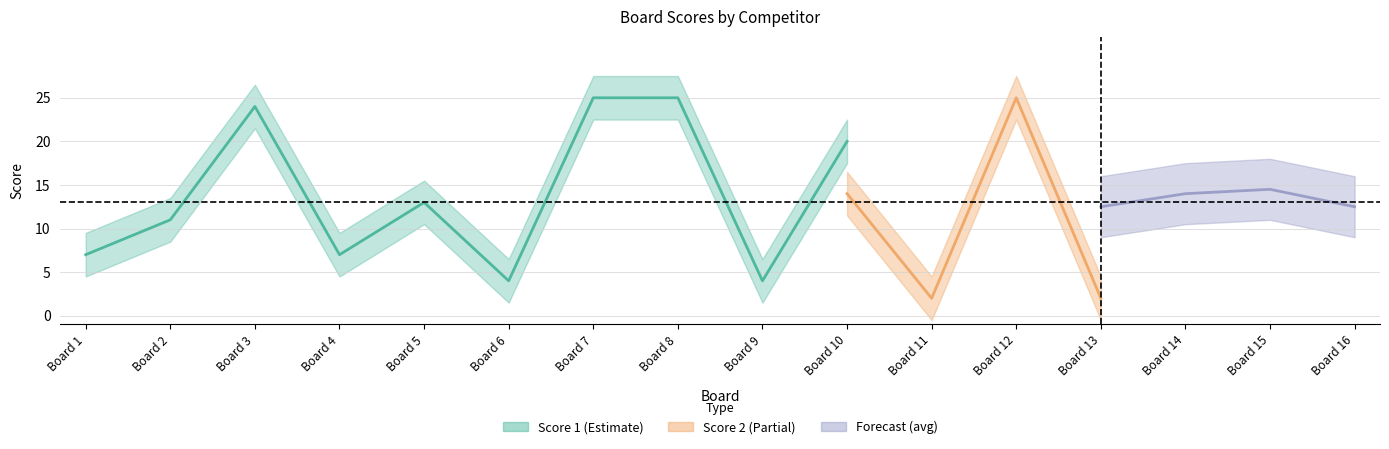

Read the Score 1 value at 1, to the nearest 10.

10